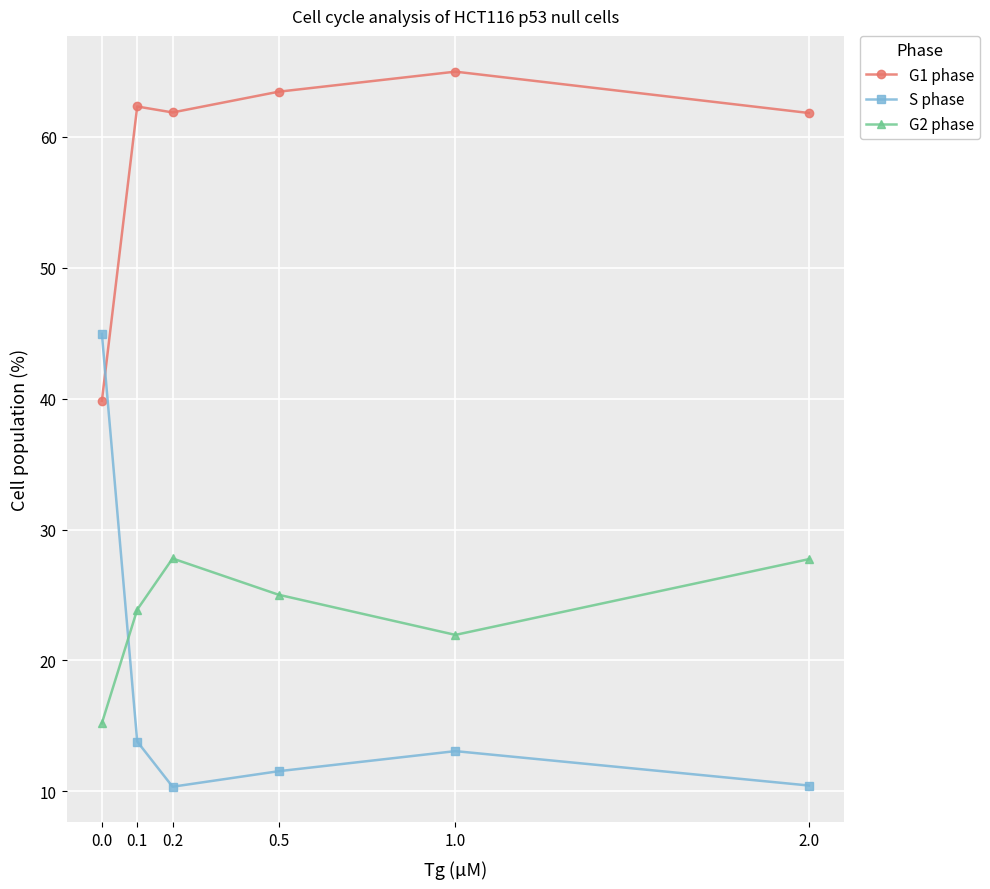

What is the spread (max minus min) of values at 1.0?

51.9